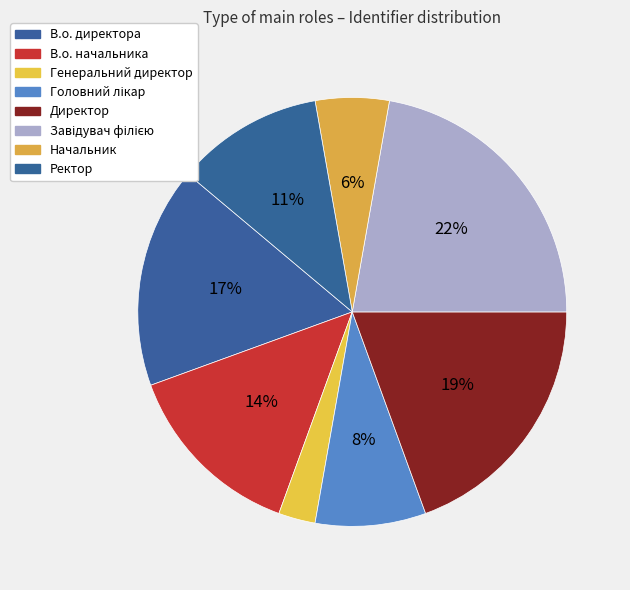

Does any single category account for the majority?

No